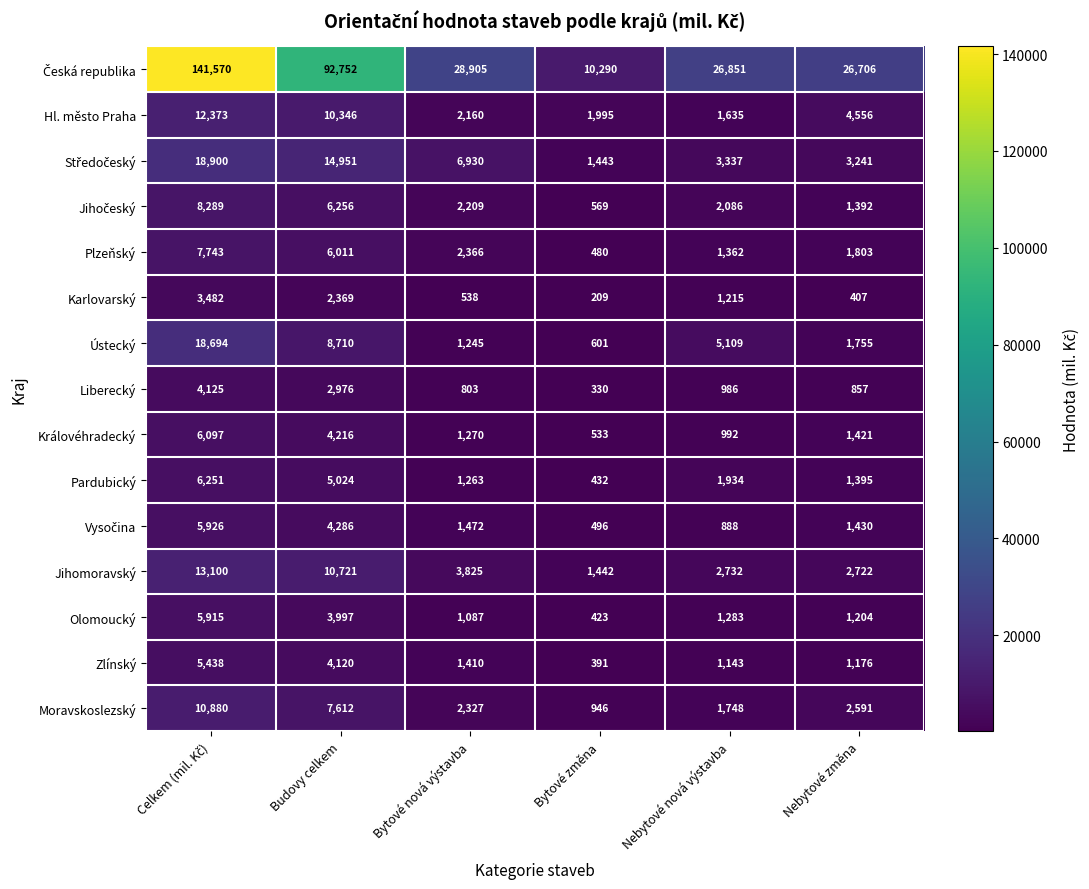

What is the spread (max minus min) of values at Nebytové nová výstavba?

25963